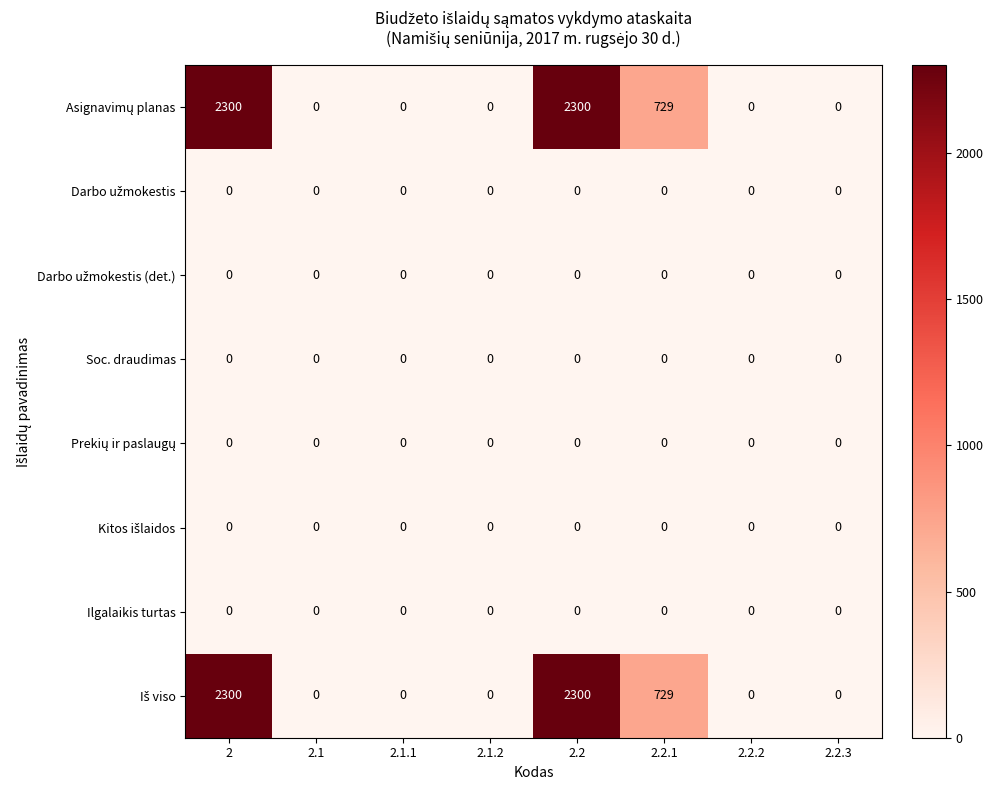

What is the maximum value shown in the chart?

2300